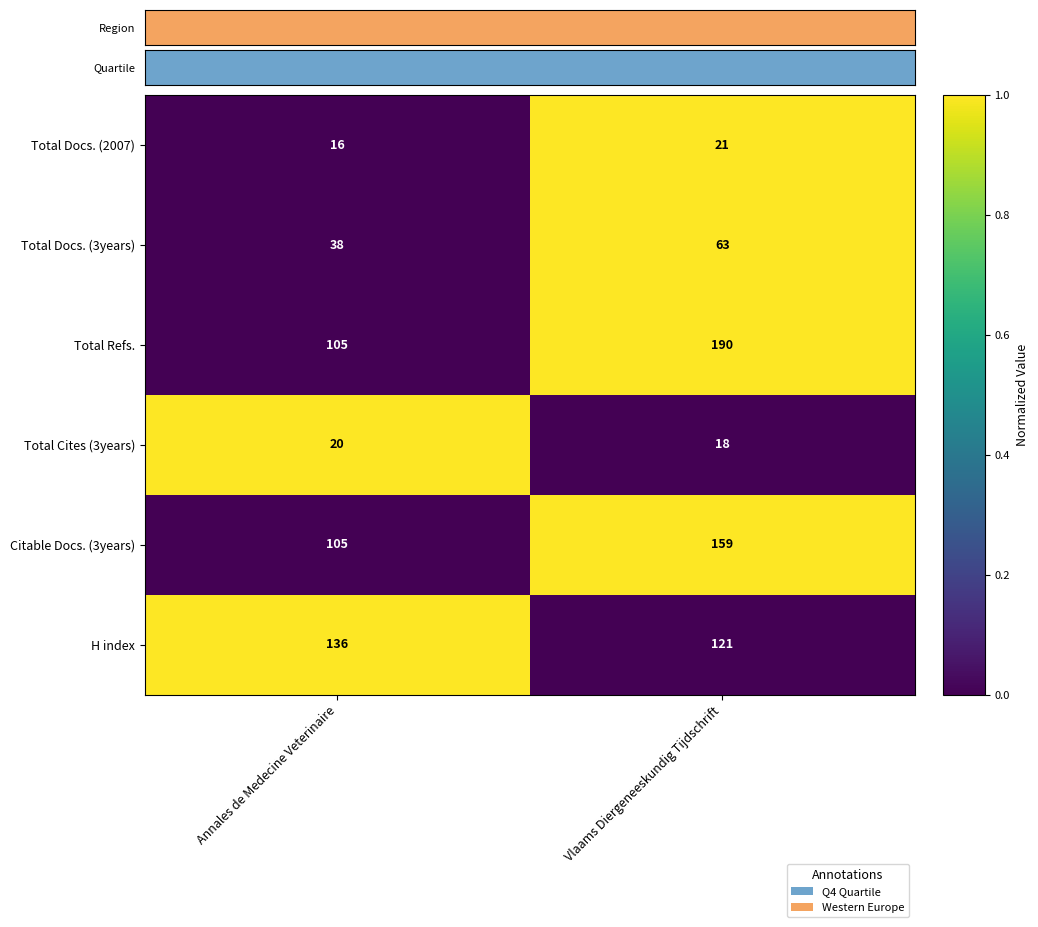

Reading left to right, list all the values displayed in this chart.

Total Docs. (2007): 16	21
Total Docs. (3years): 38	63
Total Refs.: 105	190
Total Cites (3years): 20	18
Citable Docs. (3years): 105	159
H index: 136	121